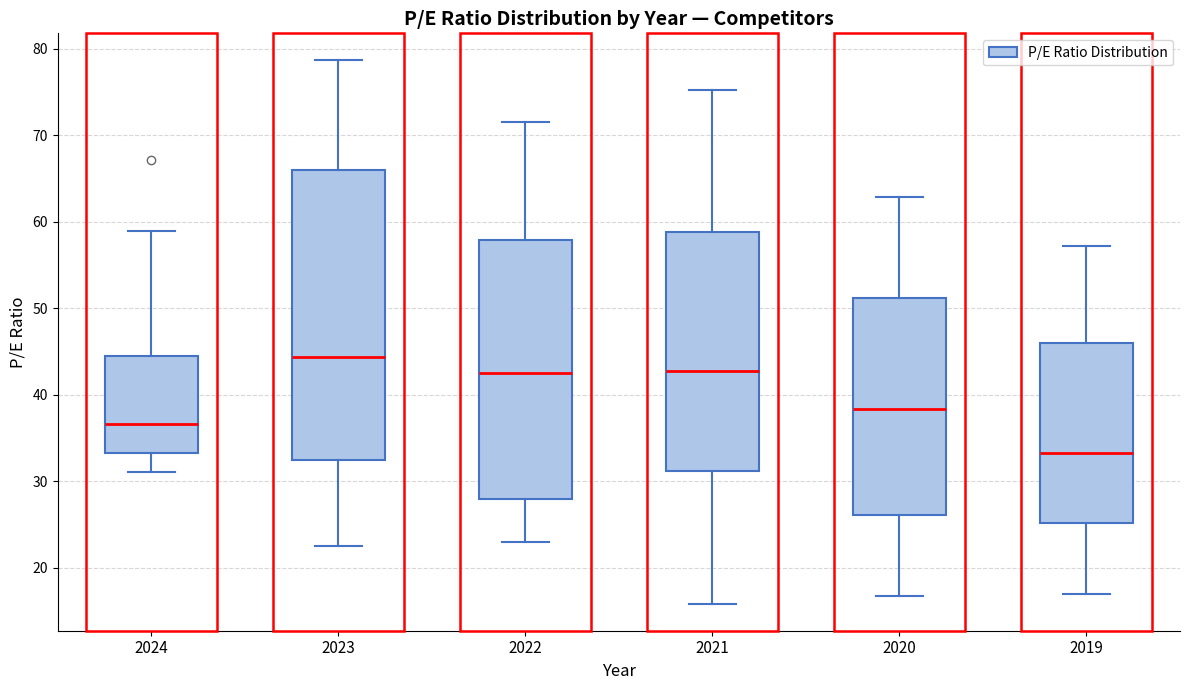

Reading left to right, transcribe this box plot: for each box, give where its median line is, the range the box spans, and where its two whiskers end, as read against the y-axis. The values are not printed on the chart, so give them approximately, as read against the axis.

2024: median 37, box 33 to 44, whiskers 31 to 59
2023: median 44, box 32 to 66, whiskers 23 to 79
2022: median 42, box 28 to 58, whiskers 23 to 72
2021: median 43, box 31 to 59, whiskers 16 to 75
2020: median 38, box 26 to 51, whiskers 17 to 63
2019: median 33, box 25 to 46, whiskers 17 to 57